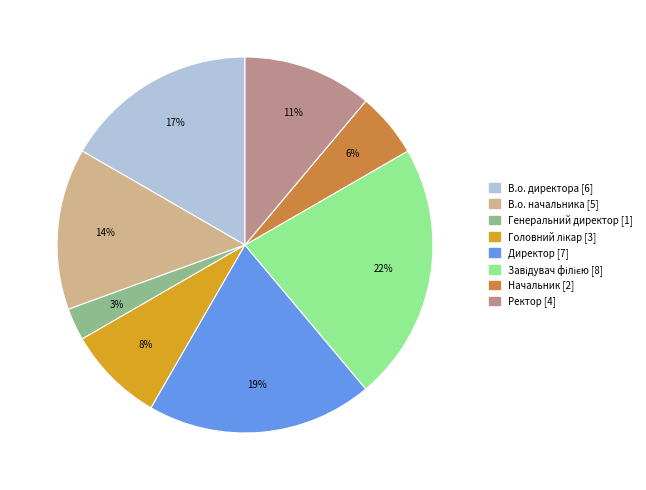

Is Директор the majority of the pie?

No